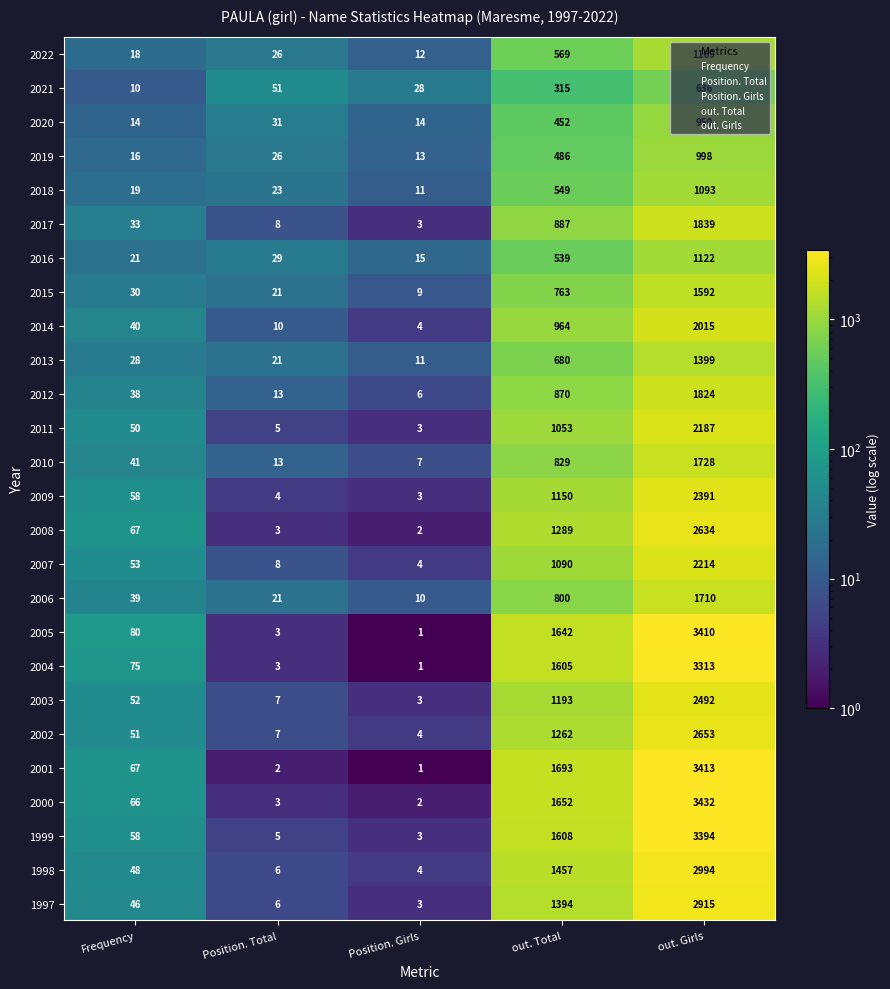

Rank the series at out. Girls from lowest to highest value.

2021, 2020, 2019, 2018, 2016, 2022, 2013, 2015, 2006, 2010, 2012, 2017, 2014, 2011, 2007, 2009, 2003, 2008, 2002, 1997, 1998, 2004, 1999, 2005, 2001, 2000